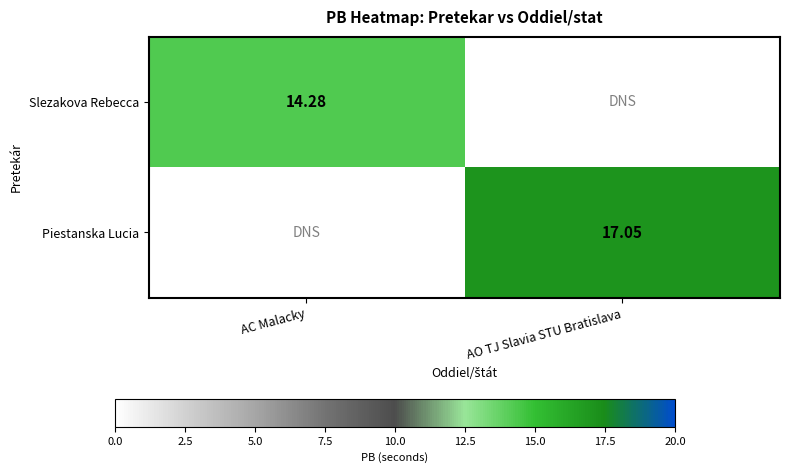

Between AC Malacky and AO TJ Slavia STU Bratislava, which is larger?

AC Malacky